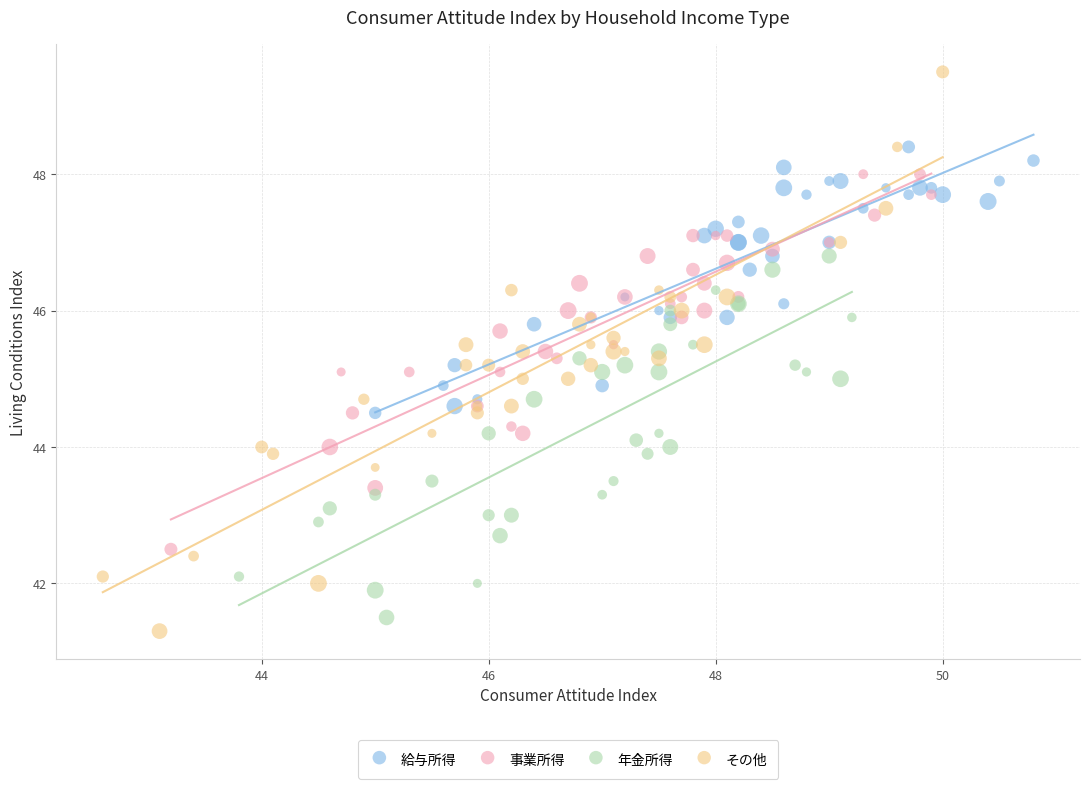

Which series has the widest spread of Y values?

その他